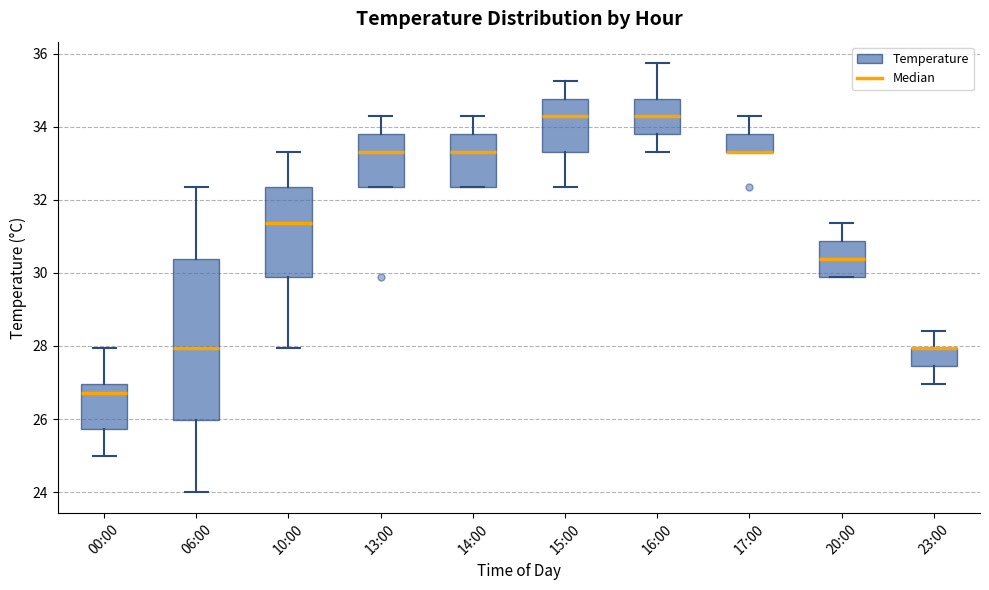

Which box is the tallest, from its lower edge to its upper edge?

06:00